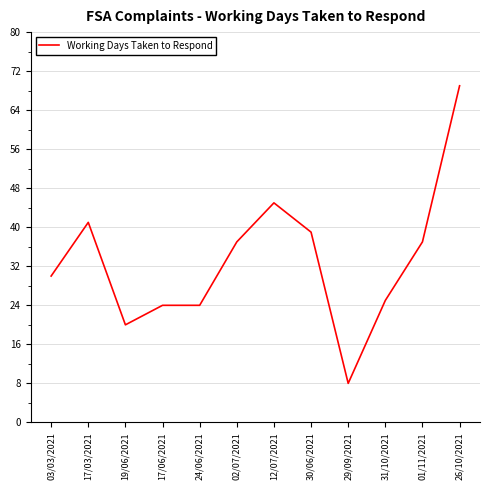

How many lines are shown in the chart?

1